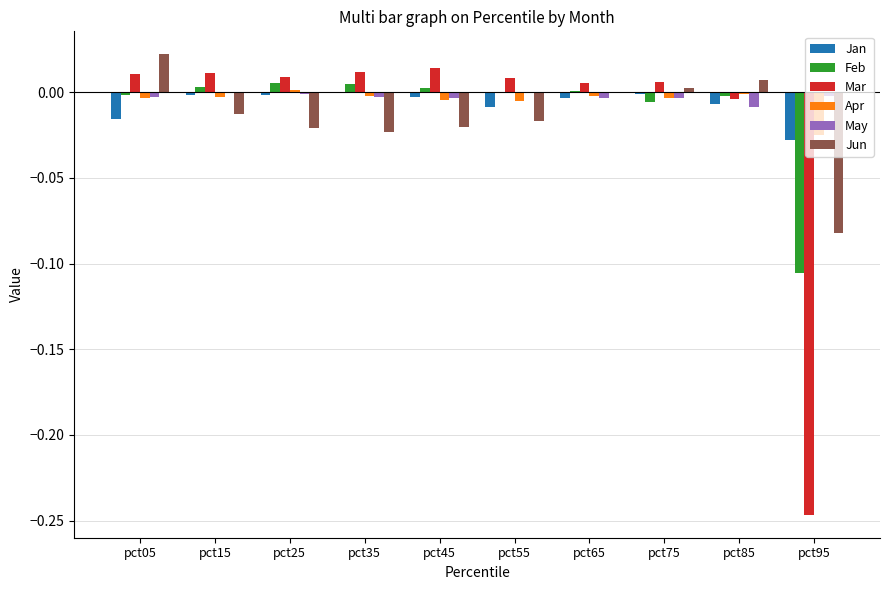

Is the value of Jun at pct55 greater than the value of Apr at pct65?

No